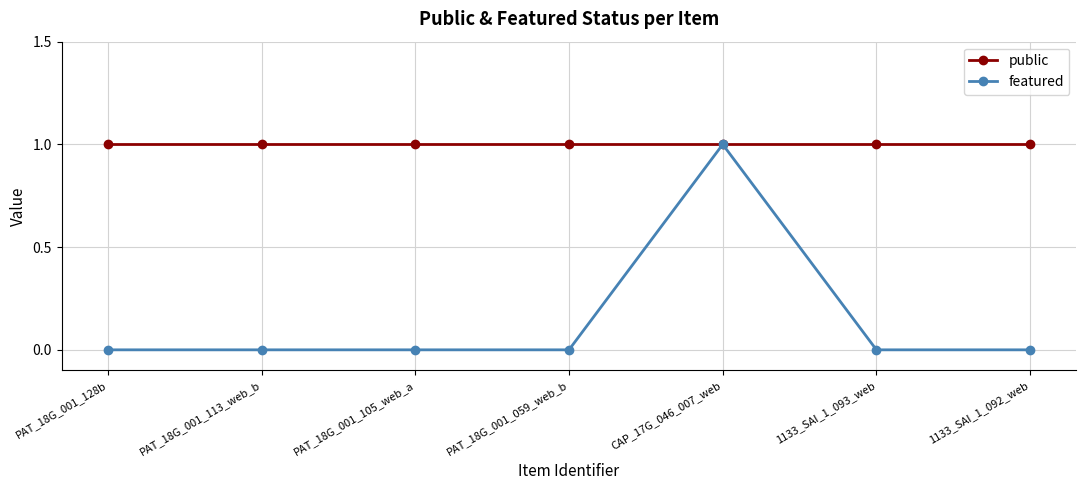

What position from the left is PAT_18G_001_105_web_a?

3